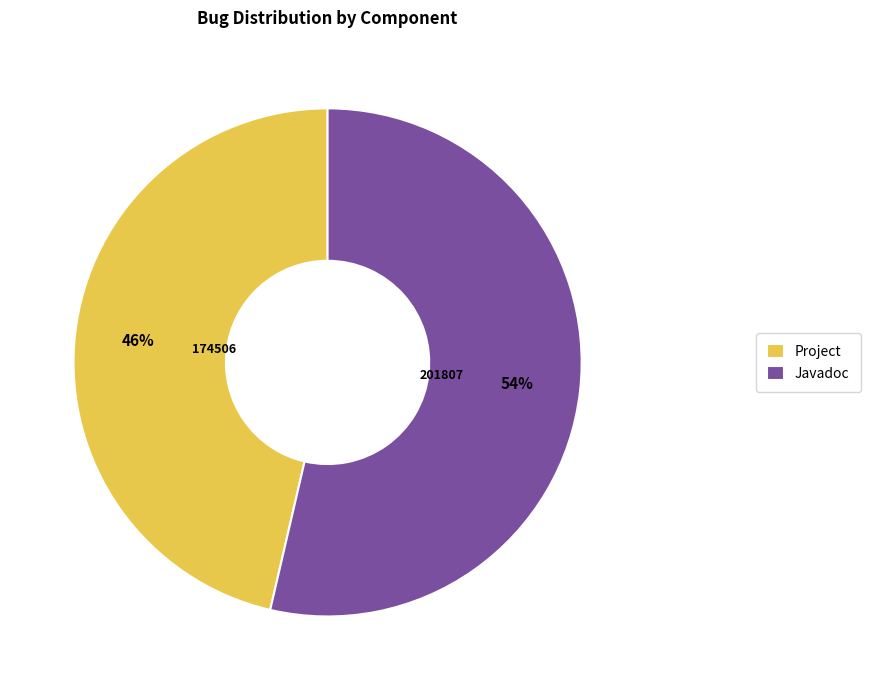

What is the largest slice in the pie chart?

Javadoc